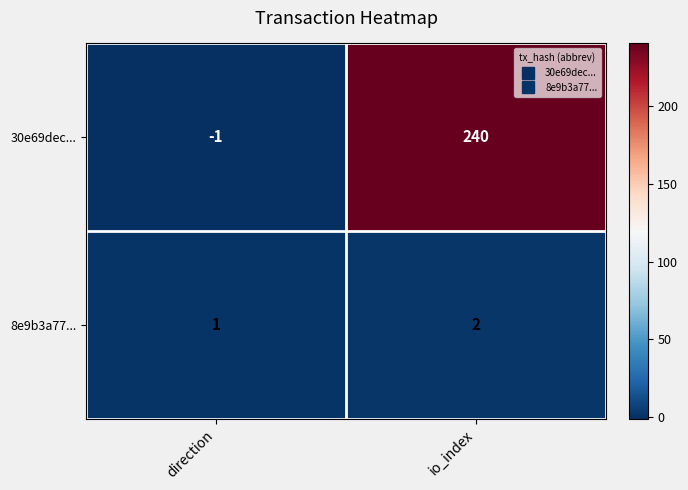

Is it true that 8e9b3a77... equals 2 at io_index?

True